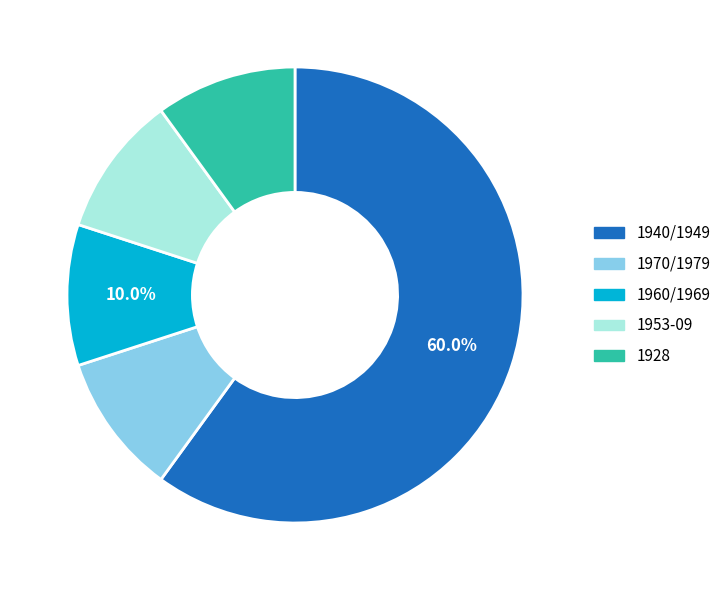

Combined, what portion of the pie is 1960/1969 and 1953-09?

20.0%